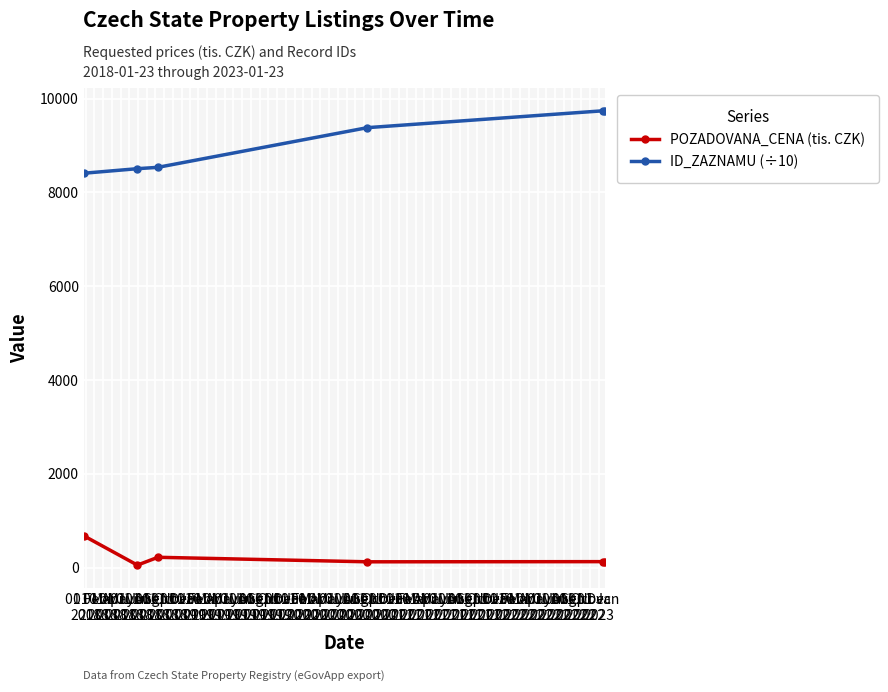

Is this an area chart (filled region under the line)?

No